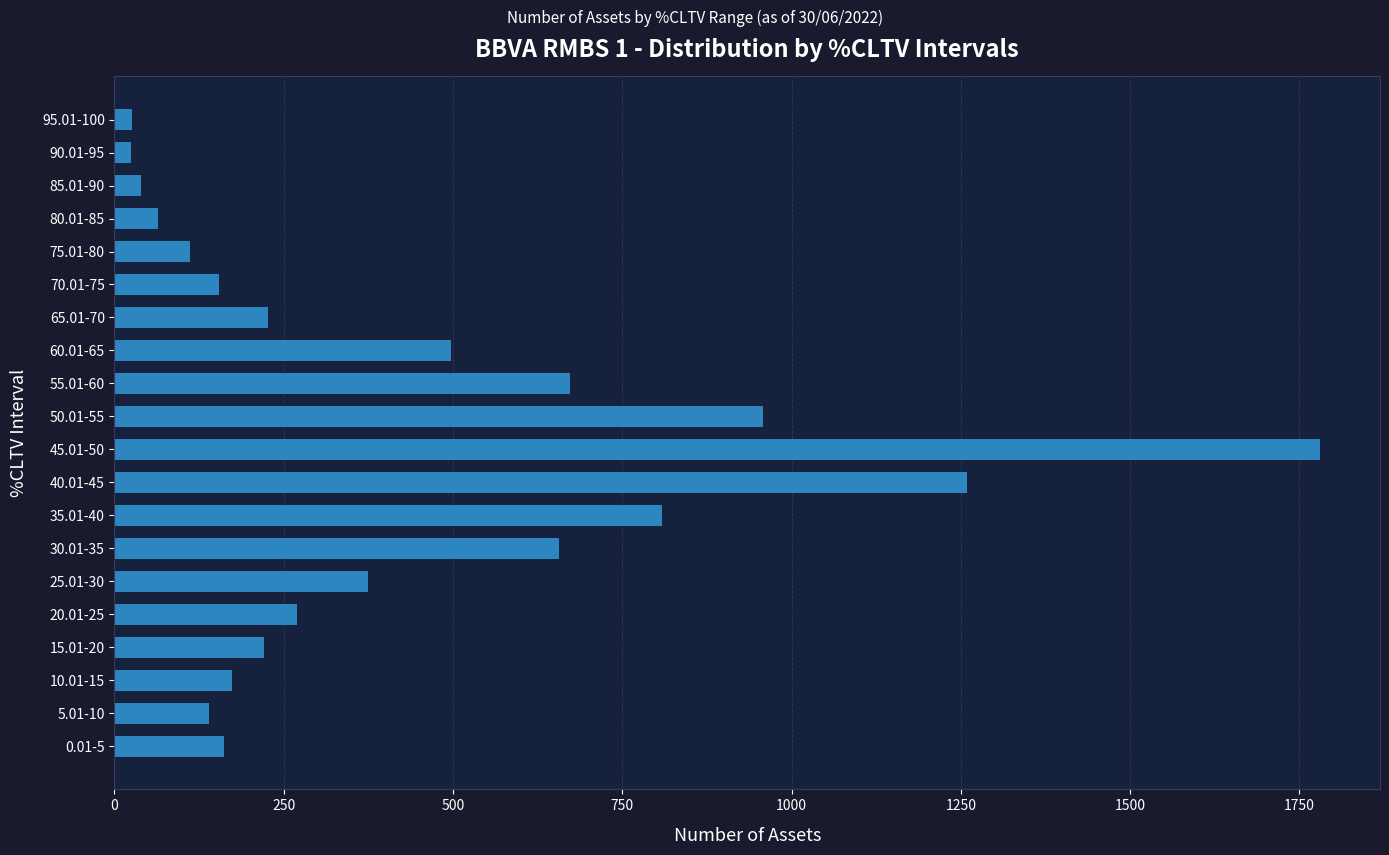

Are the bars horizontal?

Yes